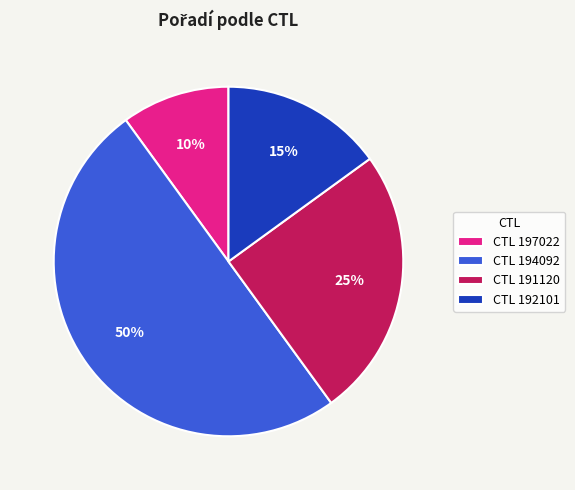

Is CTL 191120 the majority of the pie?

No